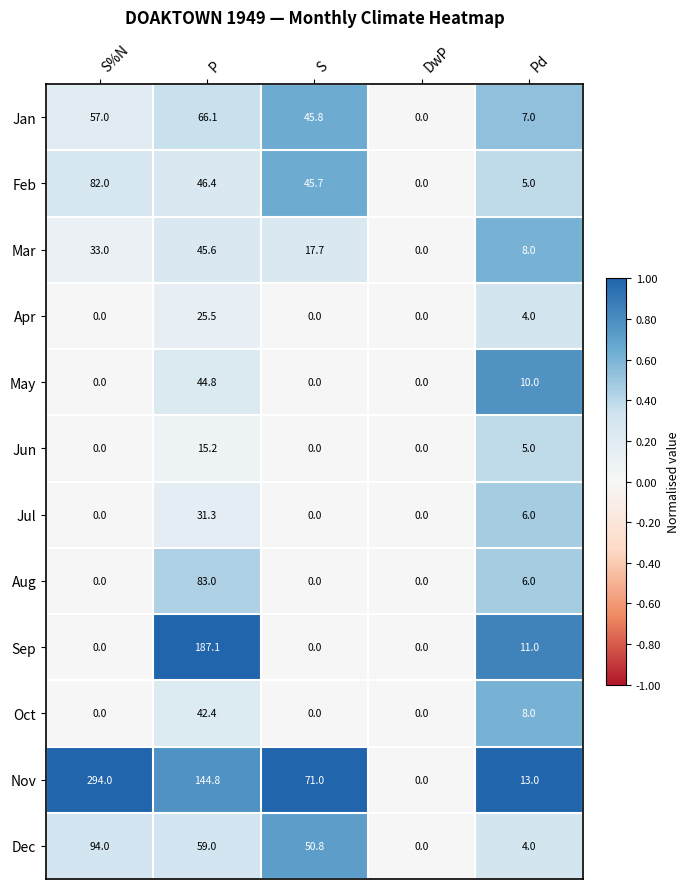

The value of May at DwP is 0.0. True or false?

True